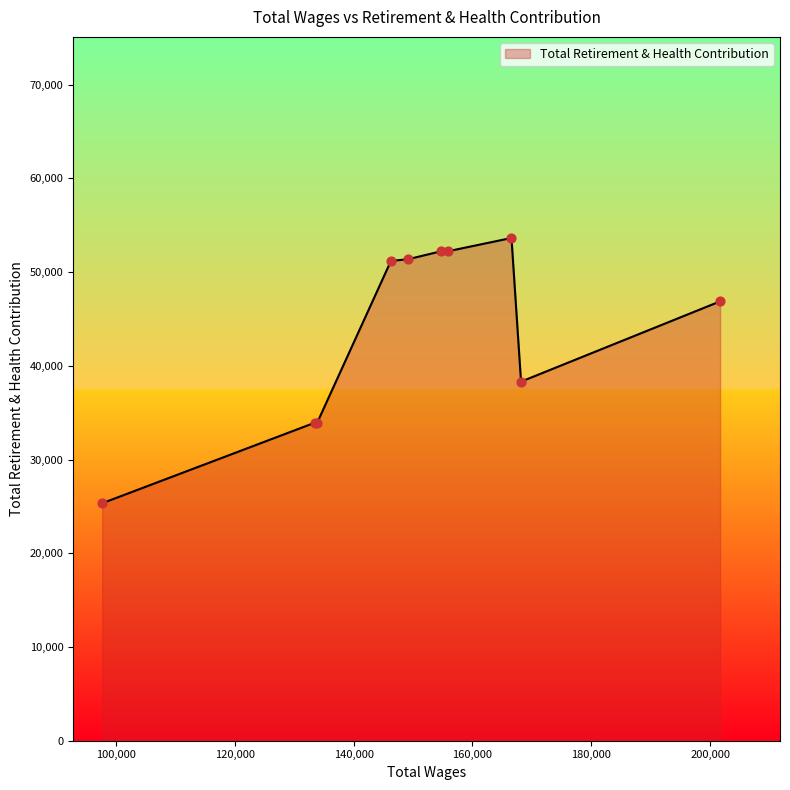

What is the minimum value shown in the chart?

25335